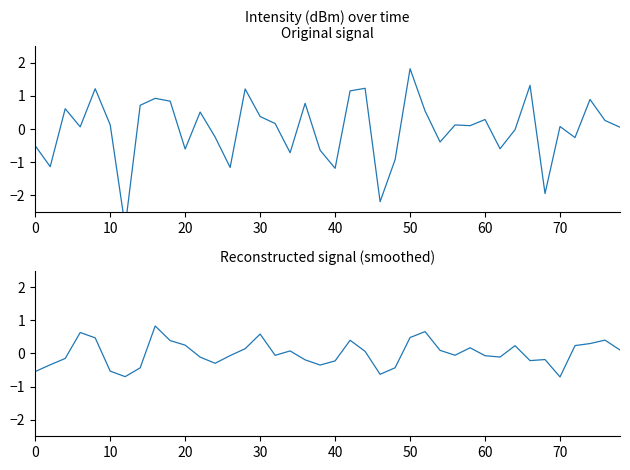

Where do intensity(dBm) and intensity(dBm) (smoothed) first cross each other?

0 and 10